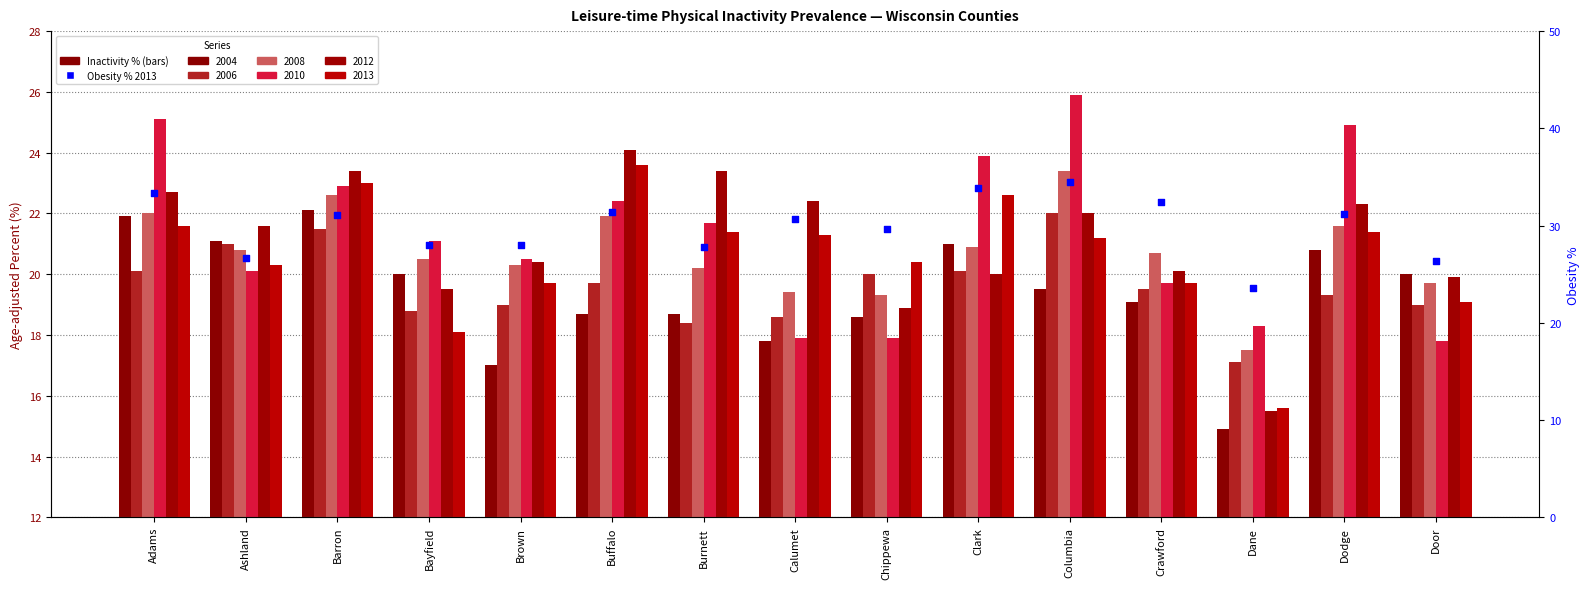

Approximately how many times larger is the value at Bayfield compared to Ashland?

1.0